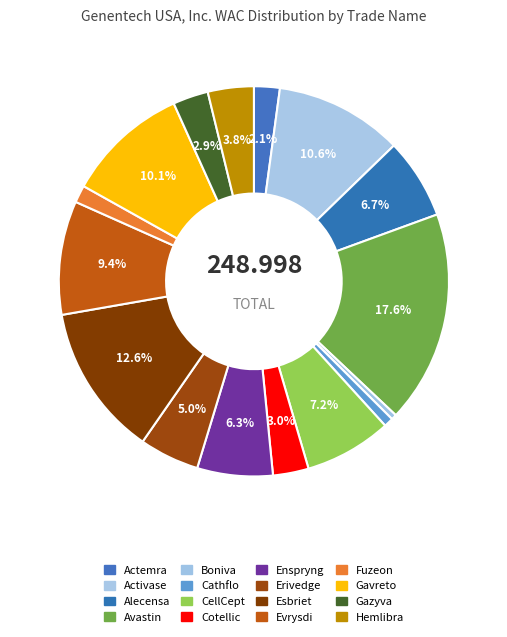

Rank the categories by value from highest to lowest.

Avastin, Esbriet, Activase, Gavreto, Evrysdi, CellCept, Alecensa, Enspryng, Erivedge, Hemlibra, Cotellic, Gazyva, Actemra, Fuzeon, Cathflo, Boniva